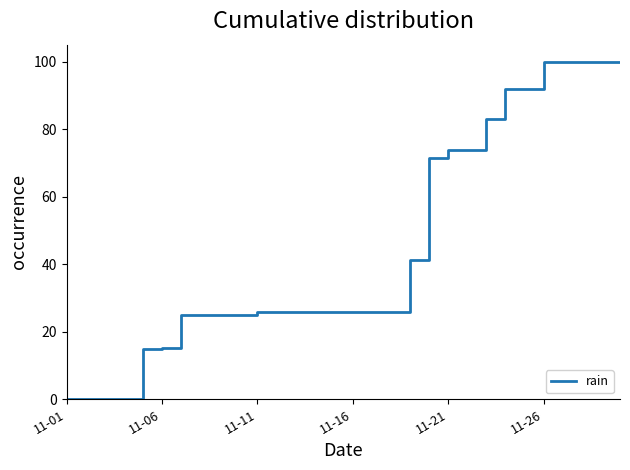

Is this an area chart (filled region under the line)?

No